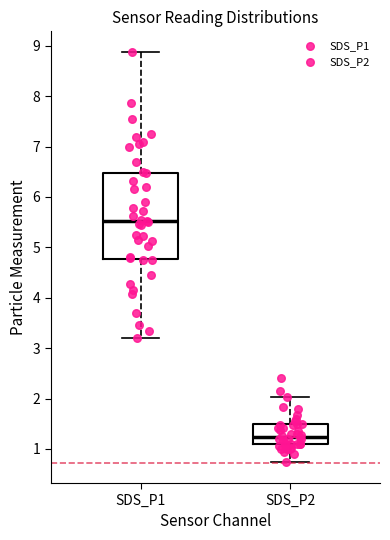

Reading left to right, transcribe this box plot: for each box, give where its median line is, the range the box spans, and where its two whiskers end, as read against the y-axis. The values are not printed on the chart, so give them approximately, as read against the axis.

SDS_P1: median 5.5, box 4.8 to 6.5, whiskers 3.2 to 8.9
SDS_P2: median 1.2, box 1.1 to 1.5, whiskers 0.7 to 2.0